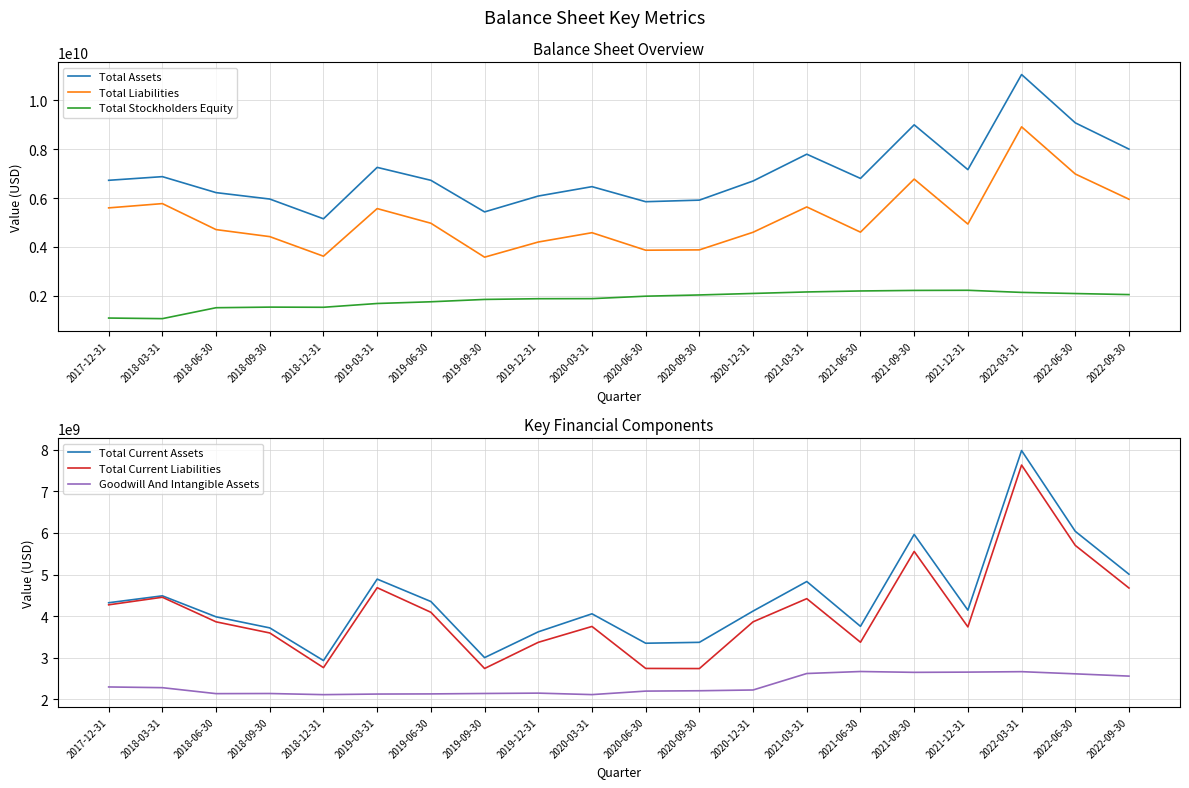

The Total Stockholders Equity series shows 1066400000 at 2018-03-31. True or false?

True